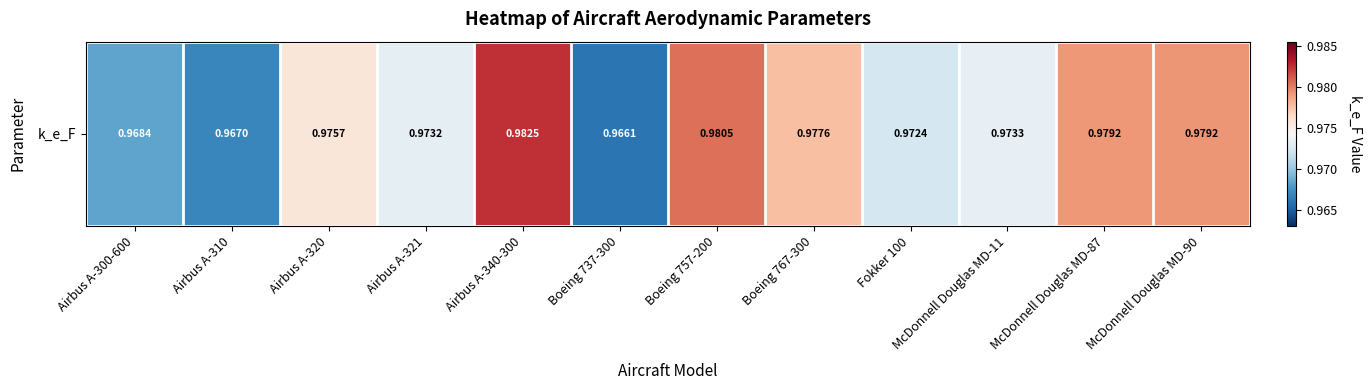

List the labels in order of value, largest first.

Airbus A-340-300, Boeing 757-200, McDonnell Douglas MD-90, McDonnell Douglas MD-87, Boeing 767-300, Airbus A-320, McDonnell Douglas MD-11, Airbus A-321, Fokker 100, Airbus A-300-600, Airbus A-310, Boeing 737-300